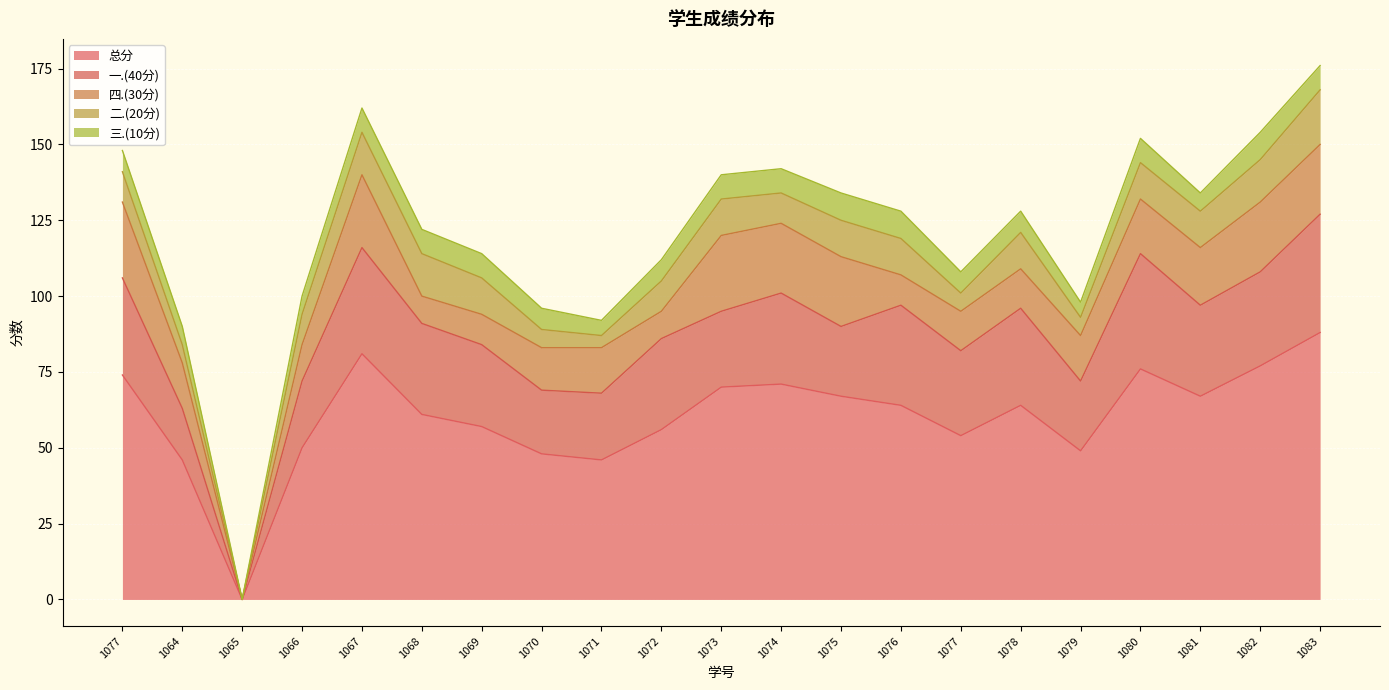

The 三.(10分) series shows 10 at 2022141064. True or false?

False